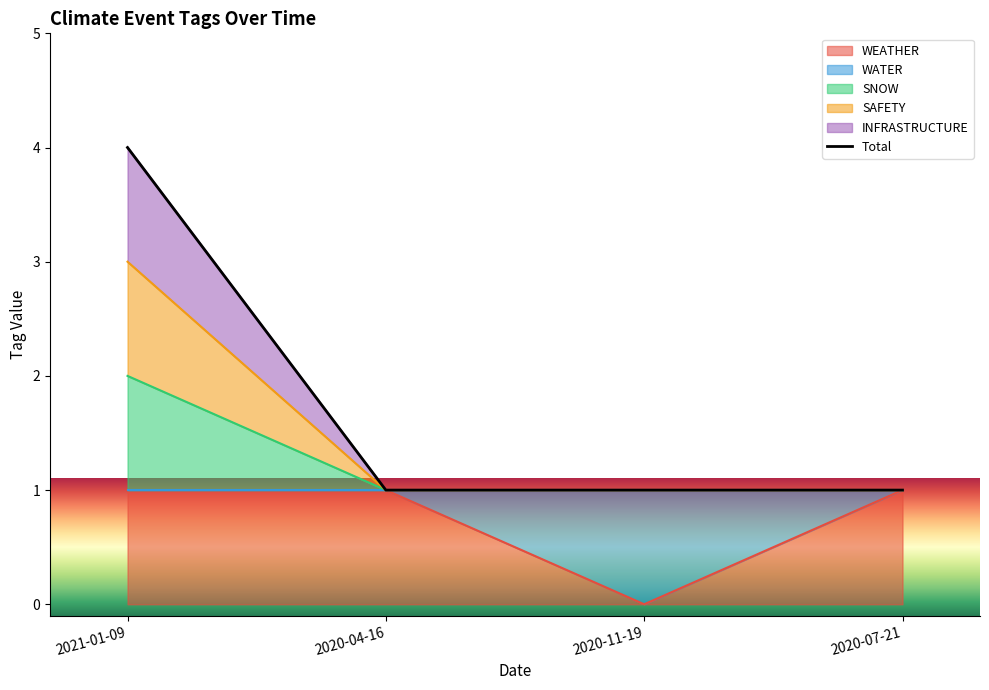

In WEATHER, how many points are lower than both neighbors (excluding endpoints)?

1